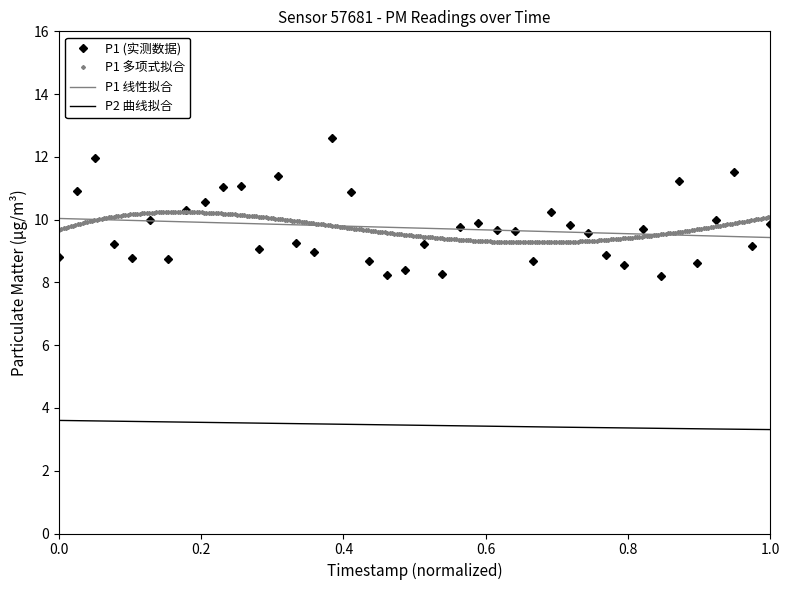

What is the highest value of the P1 (实测数据) series?

12.6